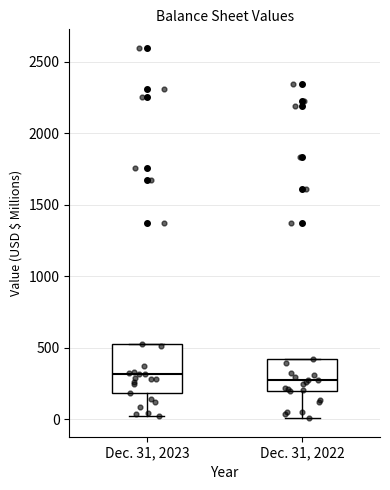

Reading left to right, read every box against the y-axis: the position of its median line, the range the box covers, and the ends of its whiskers. The values are not printed on the chart, so give them approximately, as read against the axis.

Dec. 31, 2023: median 300, box 200 to 550, whiskers 0 to 550
Dec. 31, 2022: median 300, box 200 to 450, whiskers 0 to 450